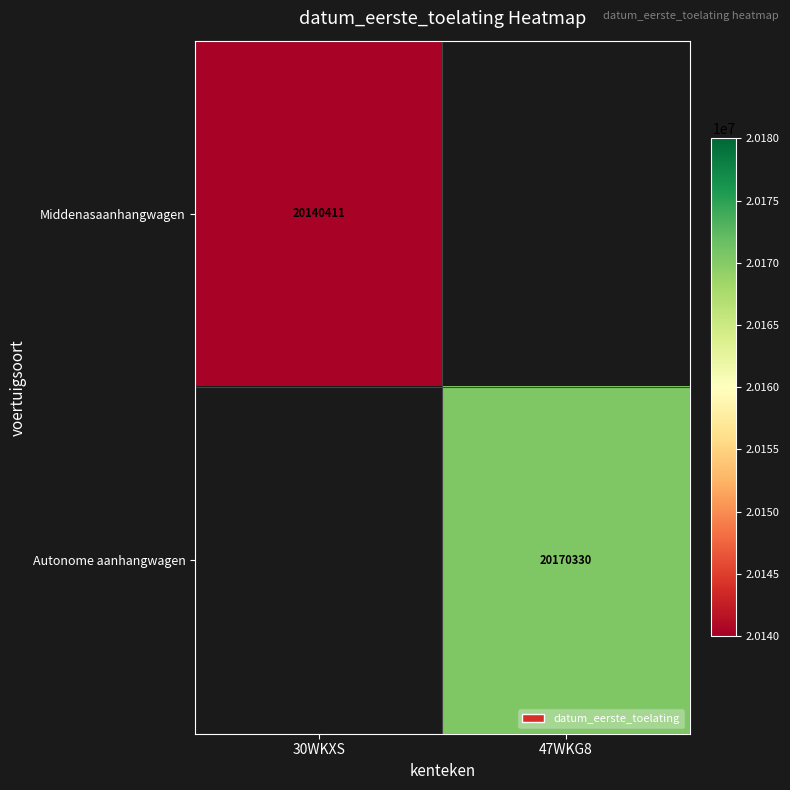

What is the greatest value displayed?

20170330.0